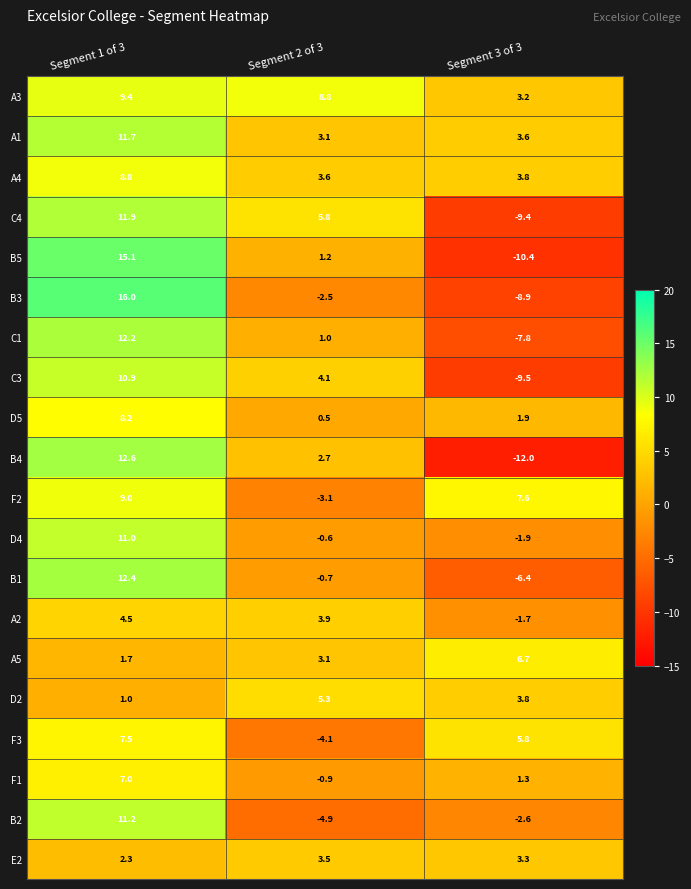

How many distinct data groups are displayed?

20